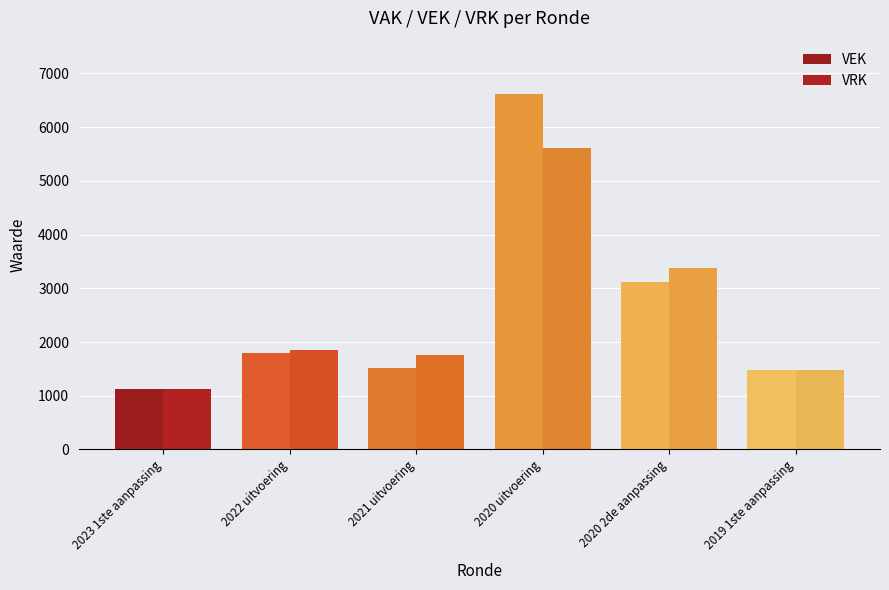

Are the bars horizontal?

No